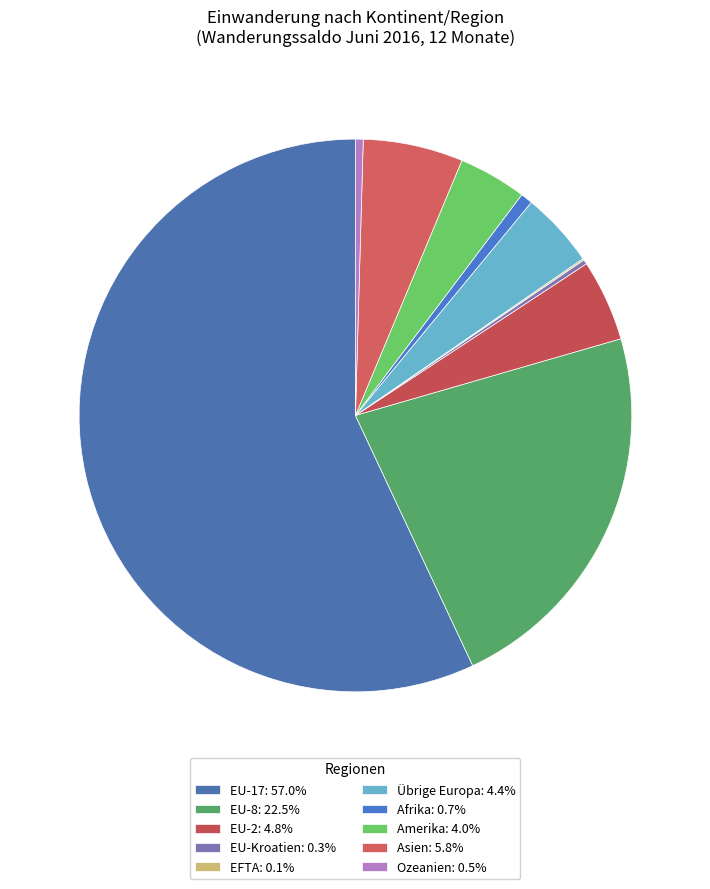

Count the number of slices in the pie.

10